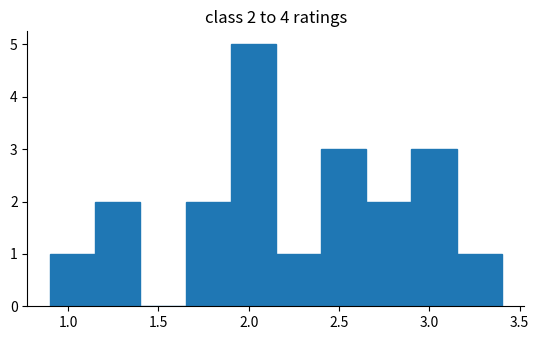

Over which range of the x-axis is the bar tallest?

1.90 to 2.15